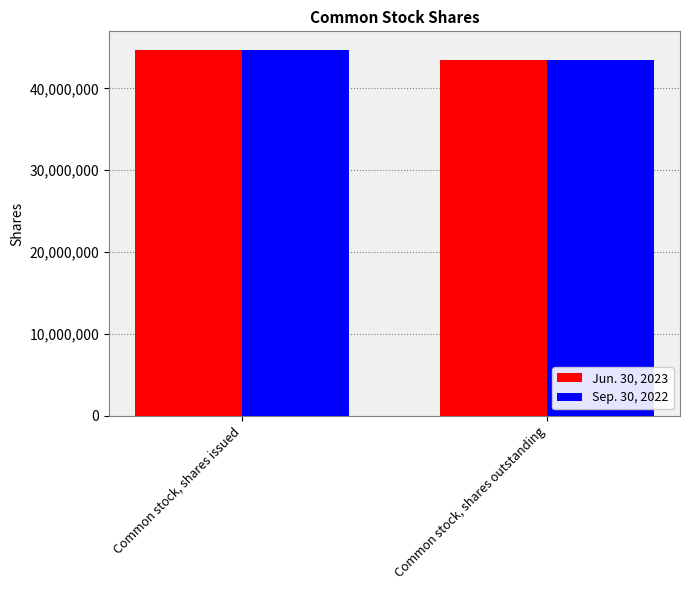

What is the sum of all Sep. 30, 2022 values?

88196754